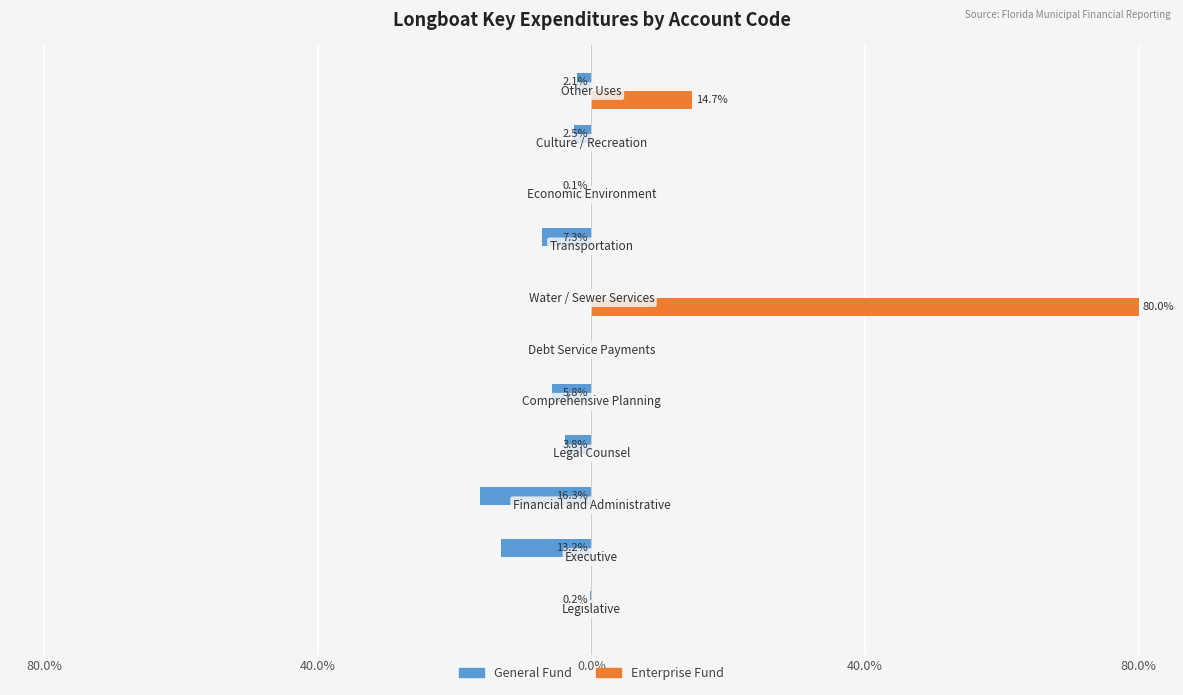

Rank the series by their average value, from lowest to highest.

General Fund, Enterprise Fund